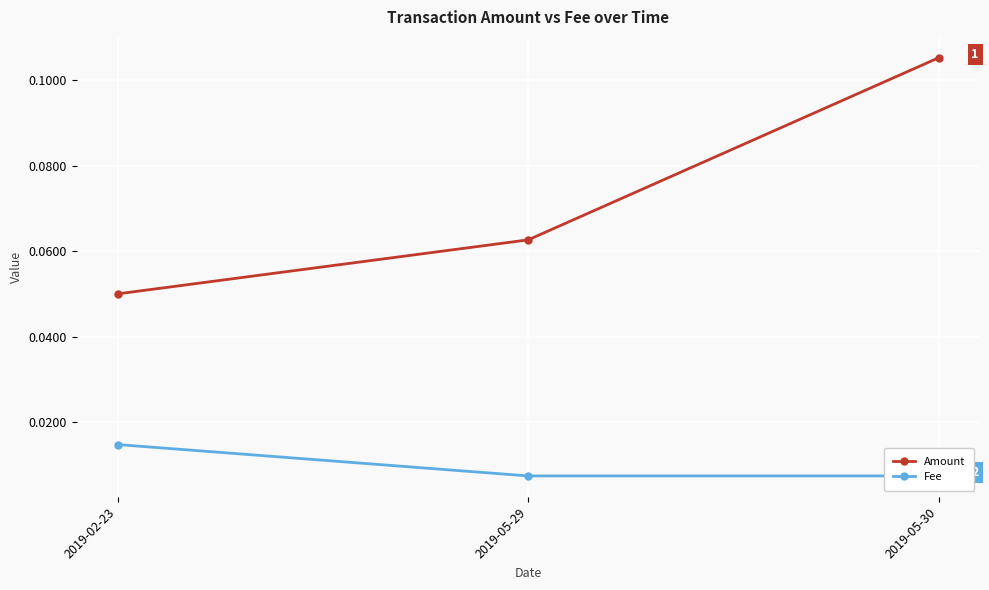

What is the label of the 2nd point from the left?

2019-05-29